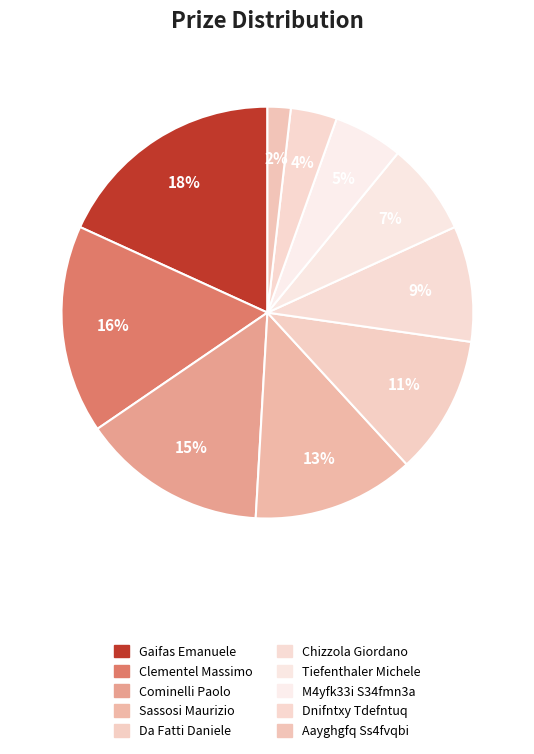

Is the sum of Gaifas Emanuele and Da Fatti Daniele greater than half?

No